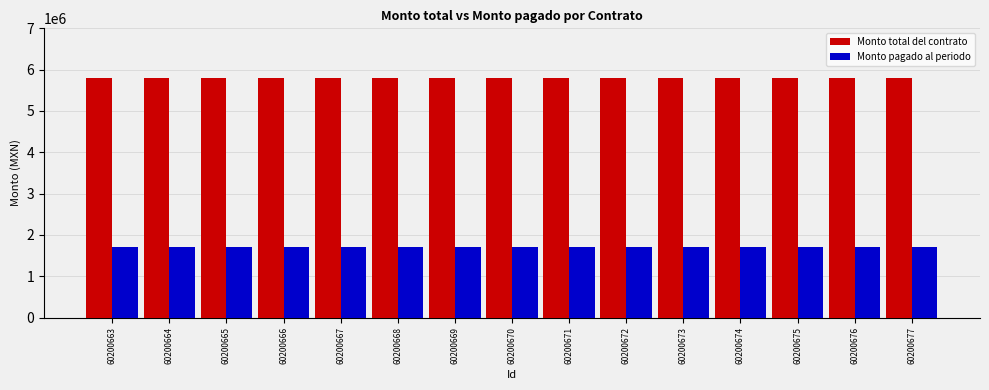

The Monto pagado al periodo series shows 1038809.7 at 60200666. True or false?

False